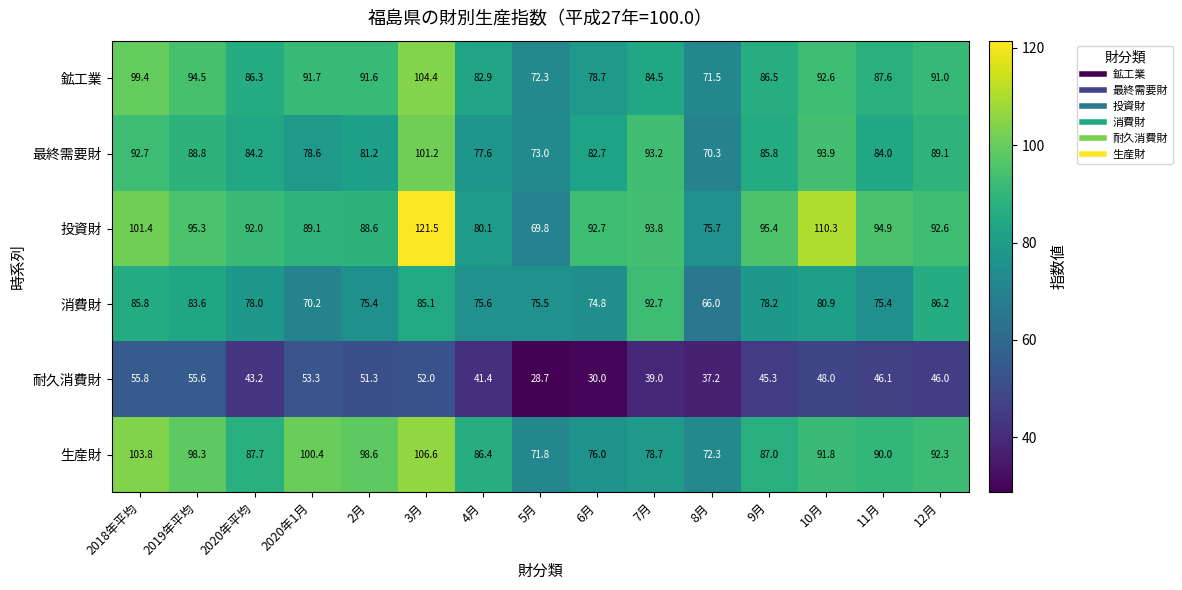

Read the 投資財 value at 8月.

75.7